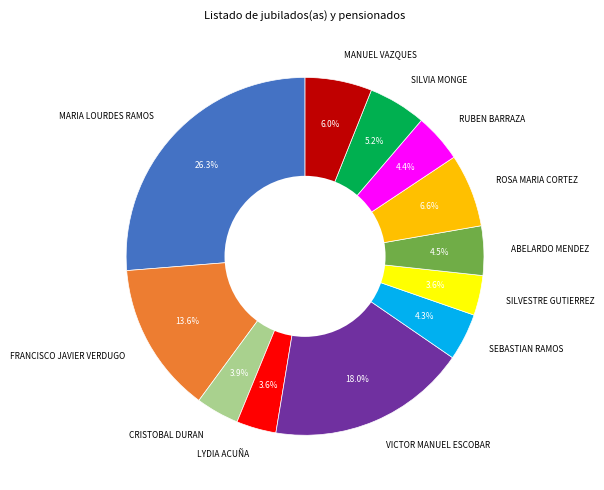

What is the largest slice in the pie chart?

MARIA LOURDES RAMOS